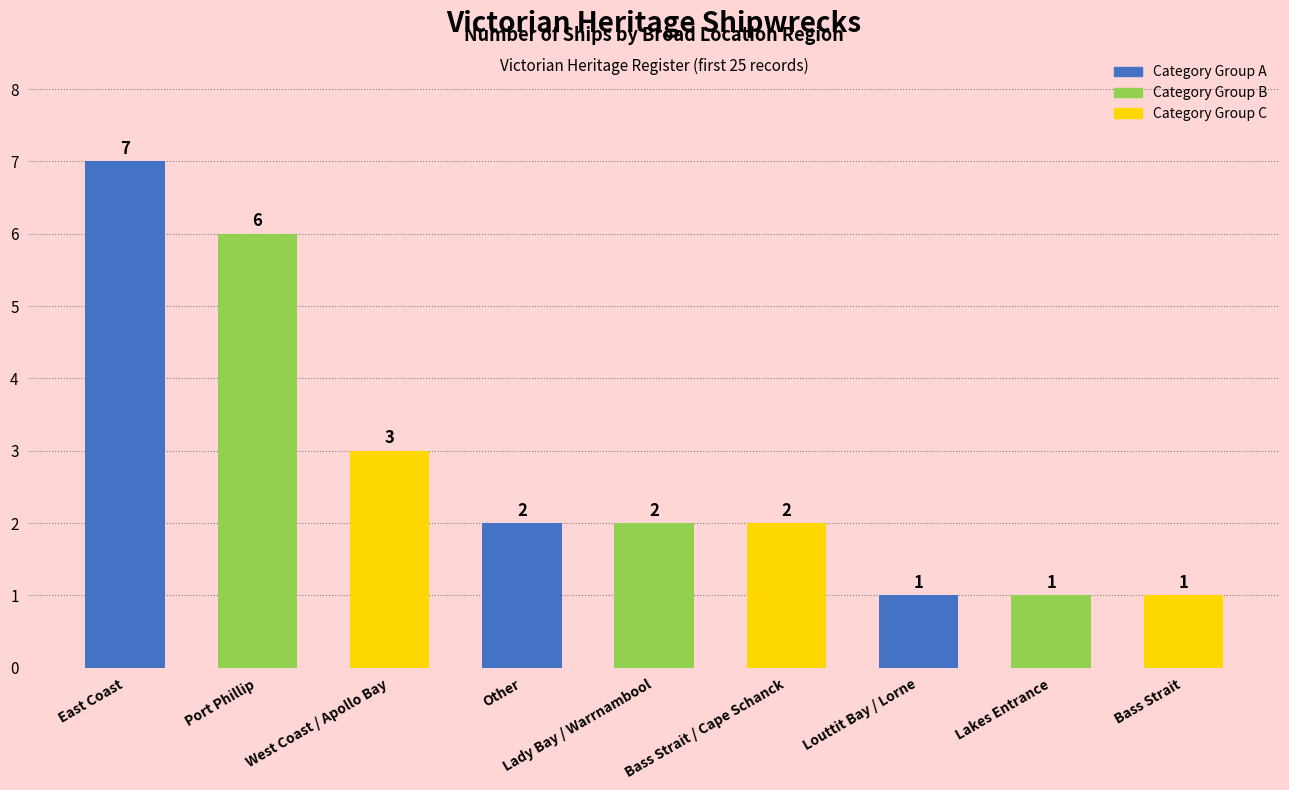

How many values are between 1 and 3?

7